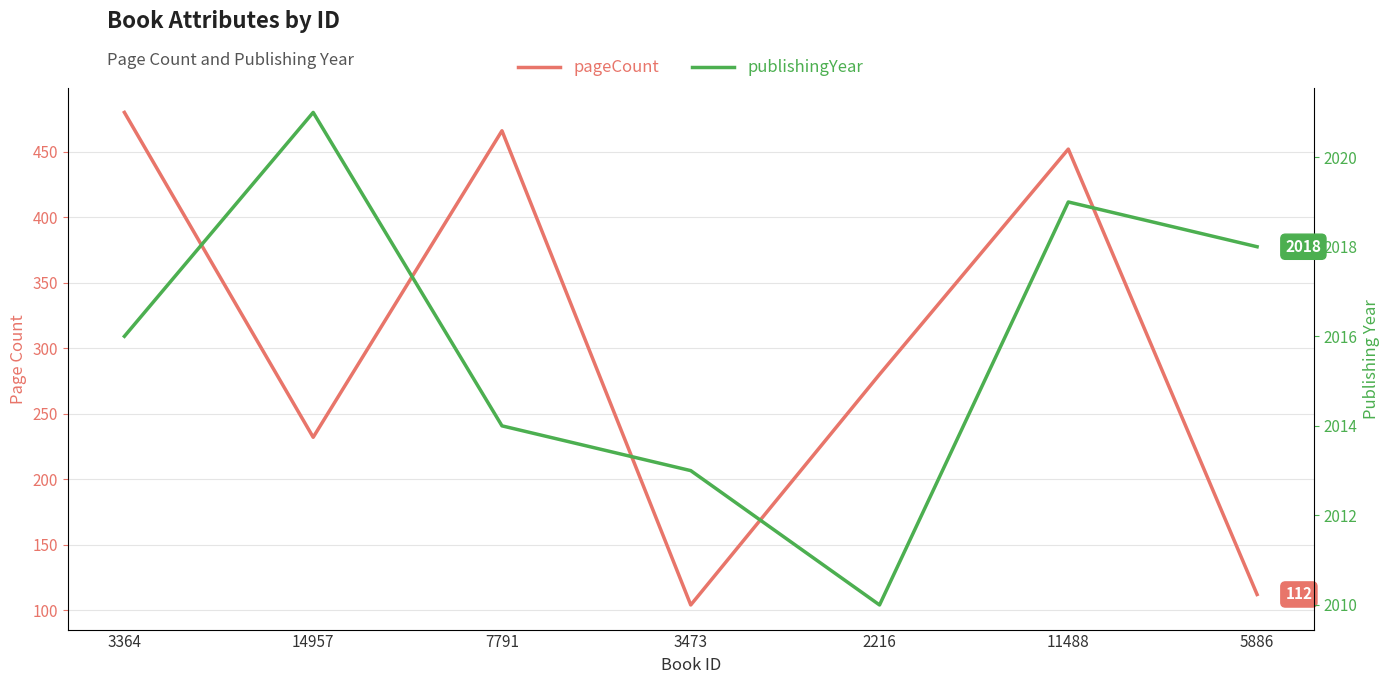

Is this an area chart (filled region under the line)?

No